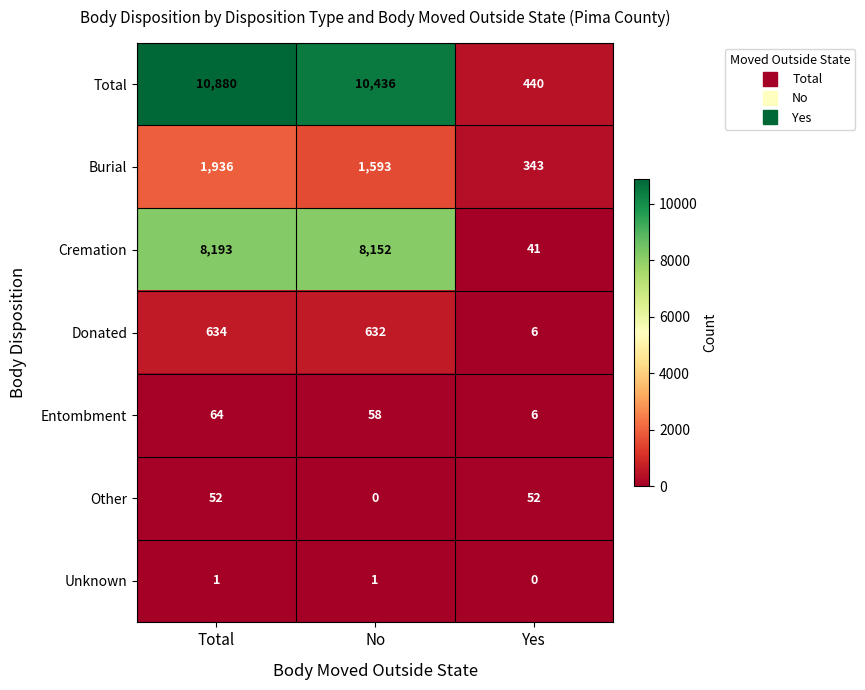

How many data points does each series have?

3